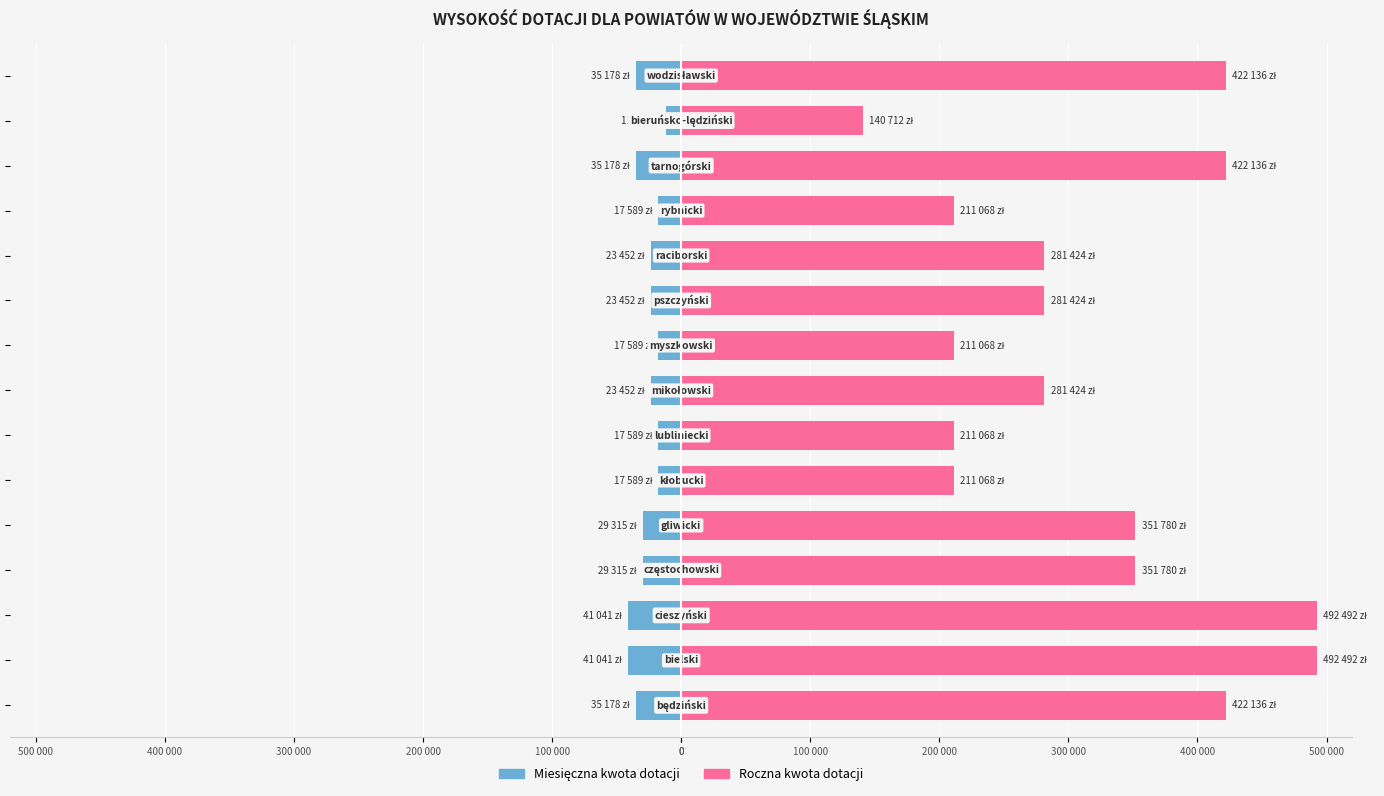

What is the difference between the maximum and minimum values in the Miesięczna kwota dotacji series?

29315